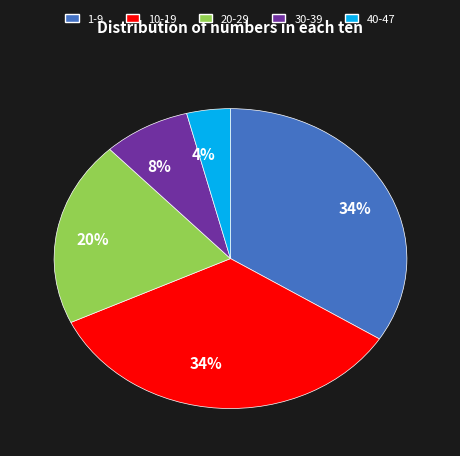

Does any single category account for the majority?

No